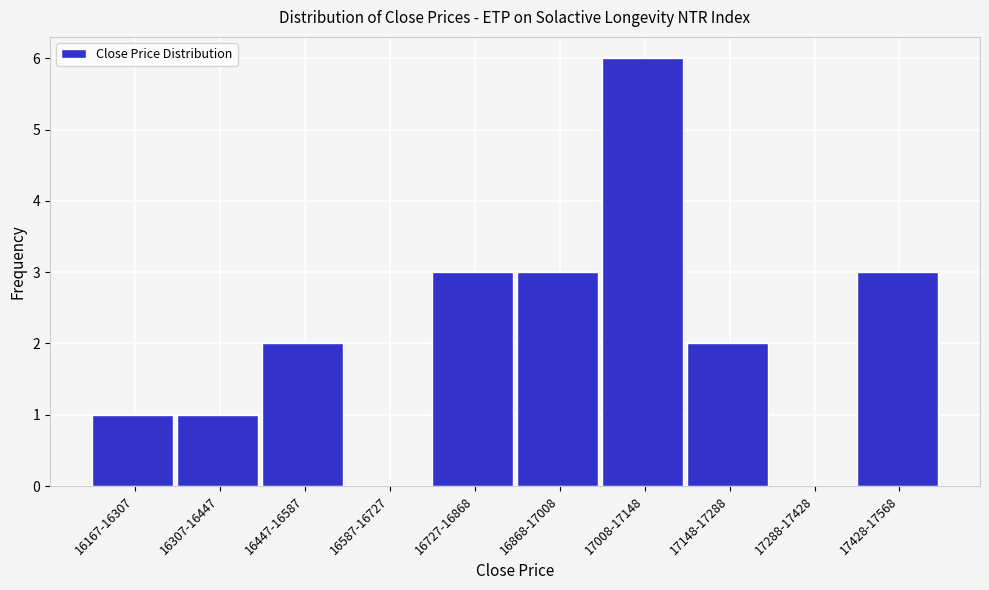

Reading left to right, transcribe all the data shown in this chart.

16167-16307=1	16307-16447=1	16447-16587=2	16587-16727=0	16727-16868=3	16868-17008=3	17008-17148=6	17148-17288=2	17288-17428=0	17428-17568=3